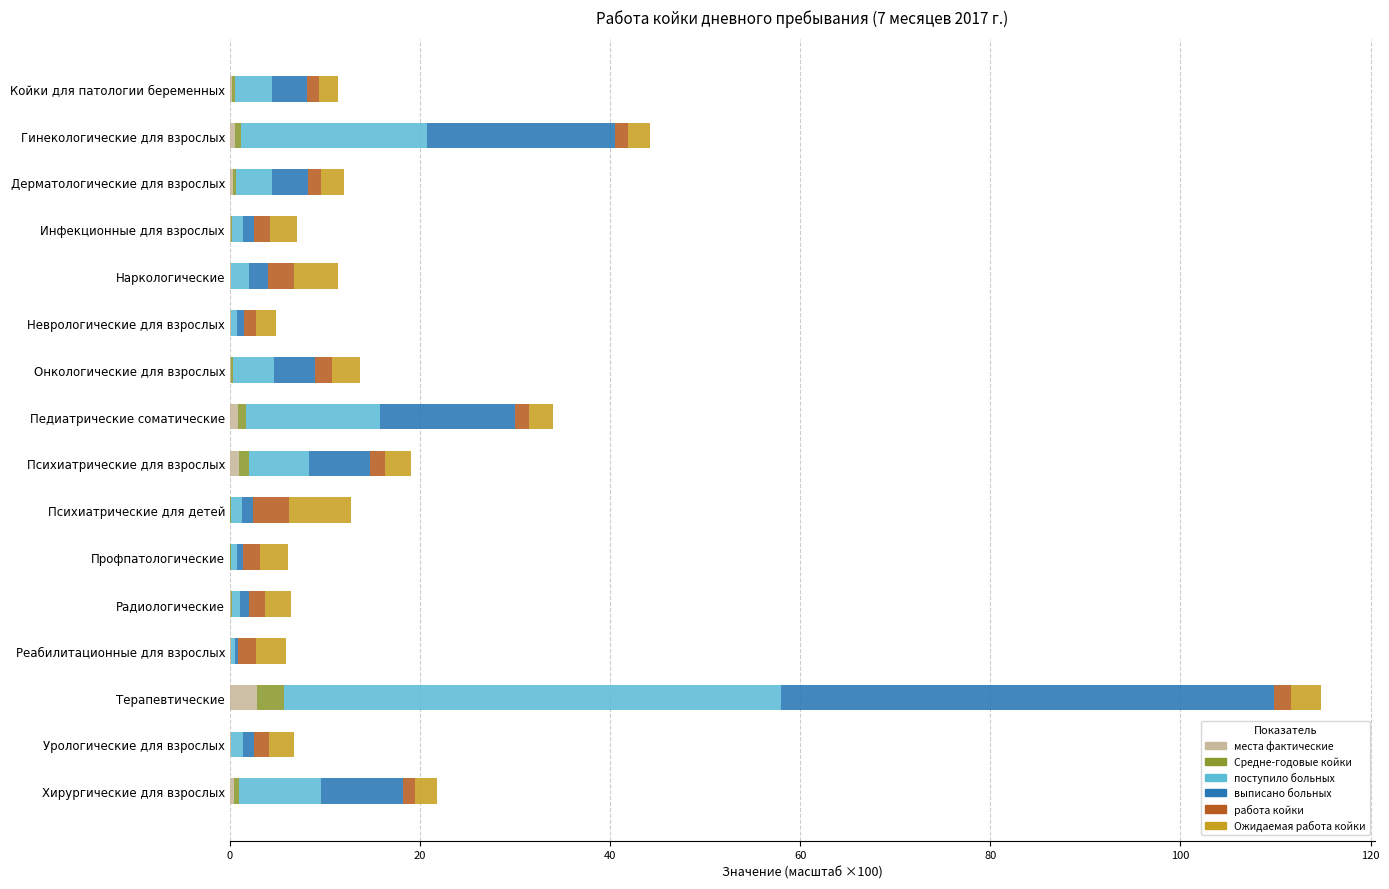

What is the sum of all места фактические values?

6.7